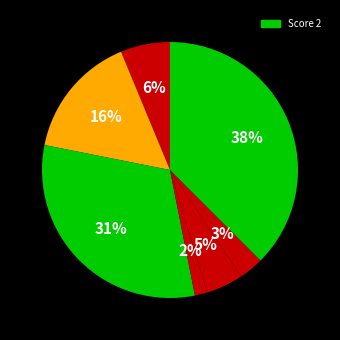

Count the number of slices in the pie.

7